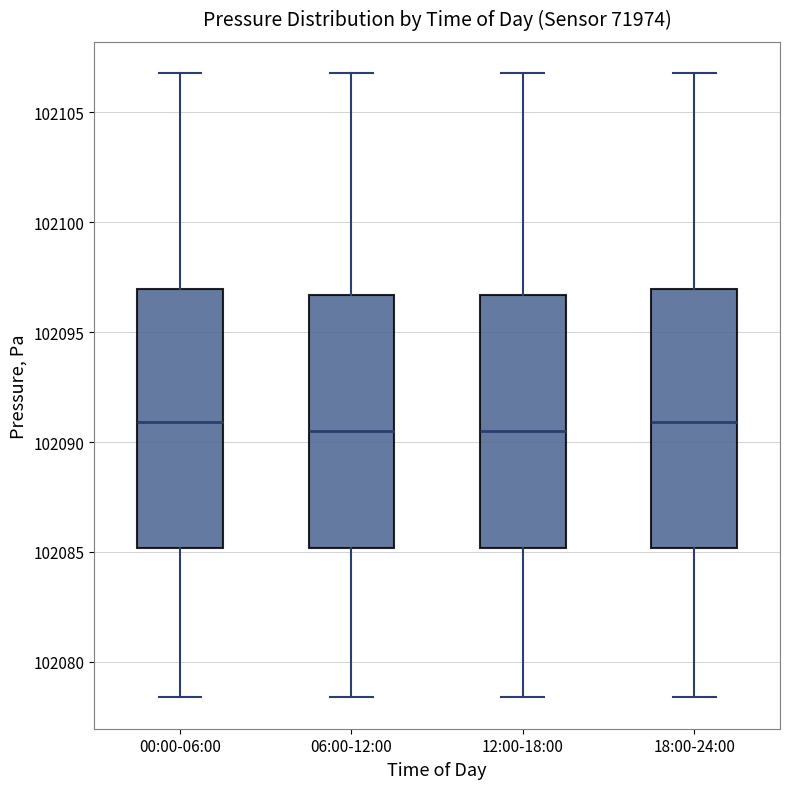

Reading left to right, transcribe this box plot: for each box, give where its median line is, the range the box spans, and where its two whiskers end, as read against the y-axis. The values are not printed on the chart, so give them approximately, as read against the axis.

00:00-06:00: median 102091.0, box 102085.0 to 102097.0, whiskers 102078.5 to 102107.0
06:00-12:00: median 102090.5, box 102085.0 to 102096.5, whiskers 102078.5 to 102107.0
12:00-18:00: median 102090.5, box 102085.0 to 102096.5, whiskers 102078.5 to 102107.0
18:00-24:00: median 102091.0, box 102085.0 to 102097.0, whiskers 102078.5 to 102107.0